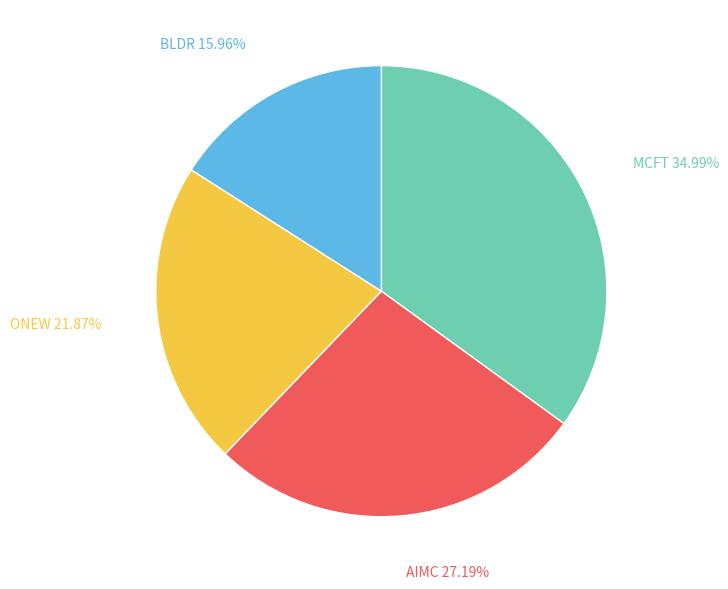

To the nearest percent, what is the difference between the largest and smallest slice percentages?

19%